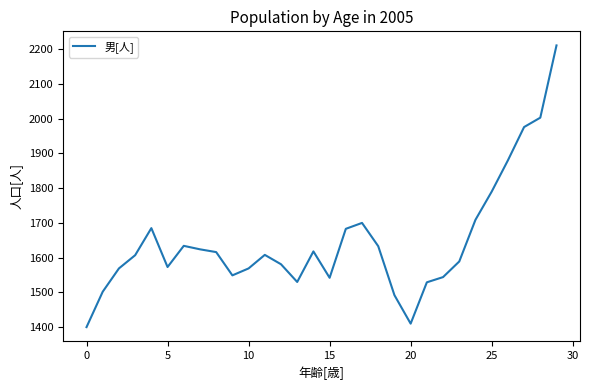

What is the smallest value displayed?

1400